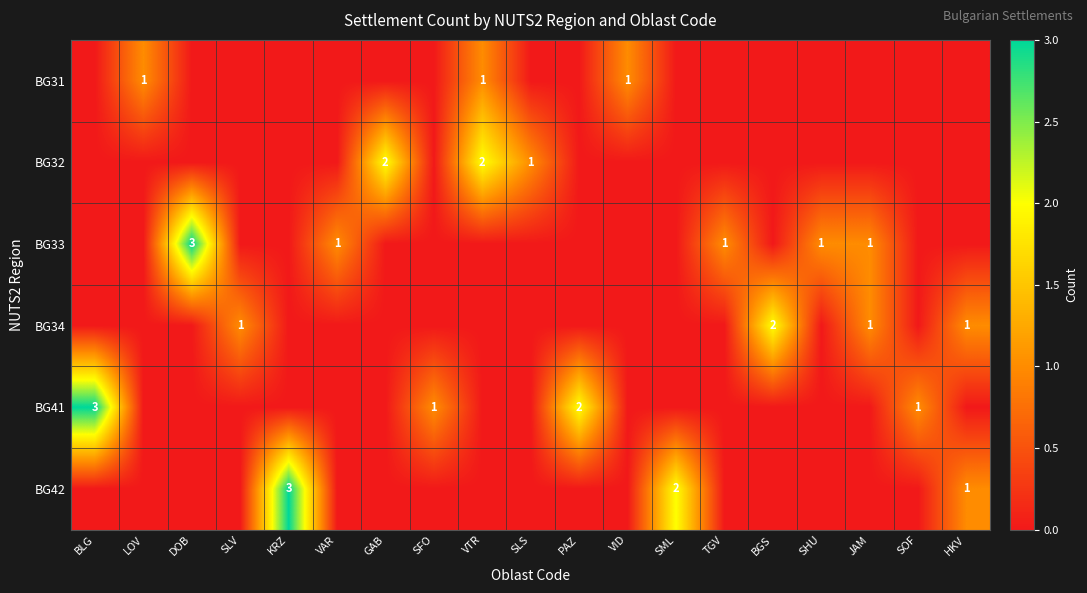

True or false: BG34 has a value of 1 at SLV.

True